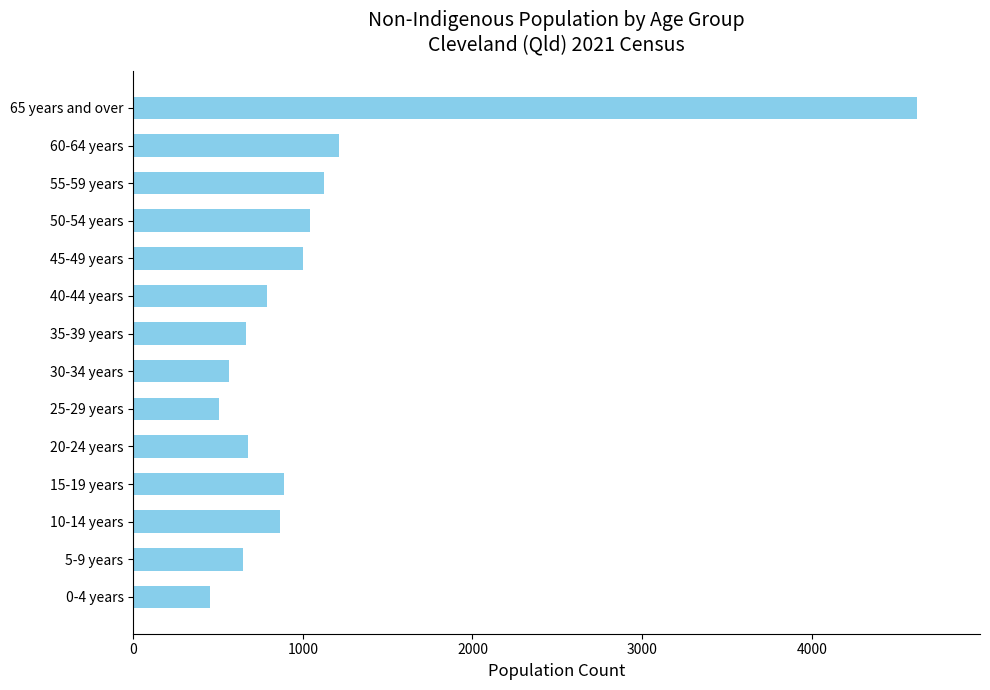

Is it true that the value at 20-24 years is 1000?

False